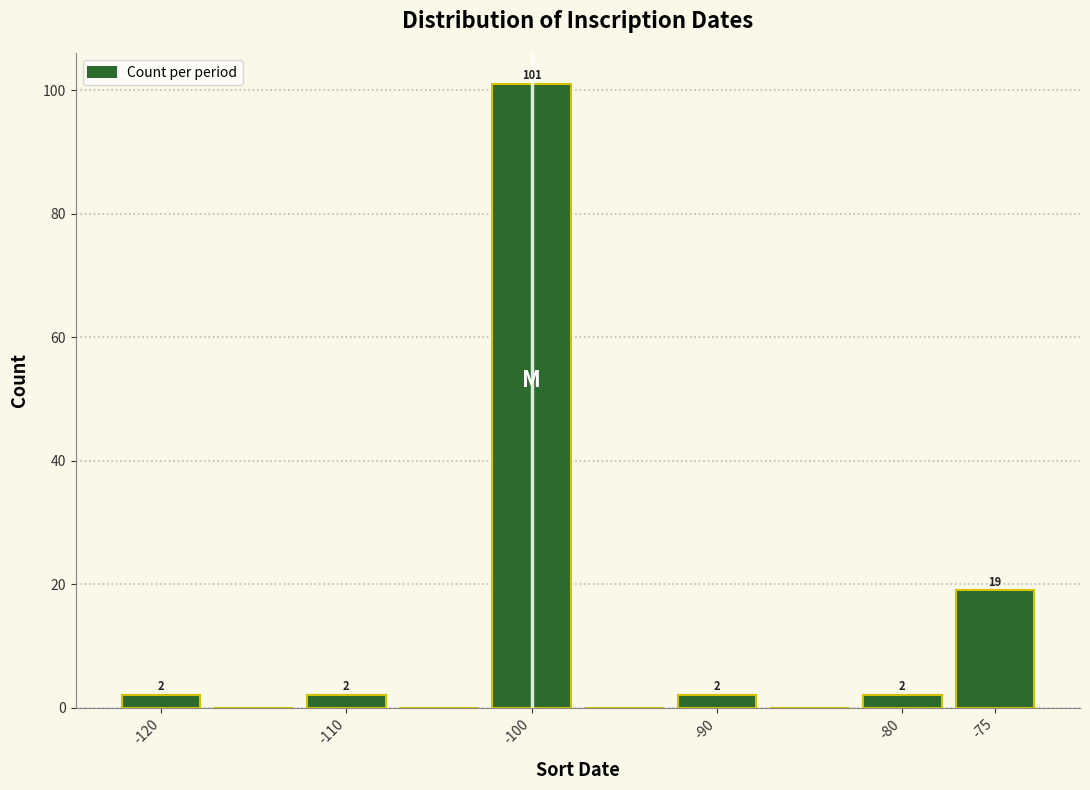

Which range on the x-axis has the tallest bar?

-102.5 to -97.5